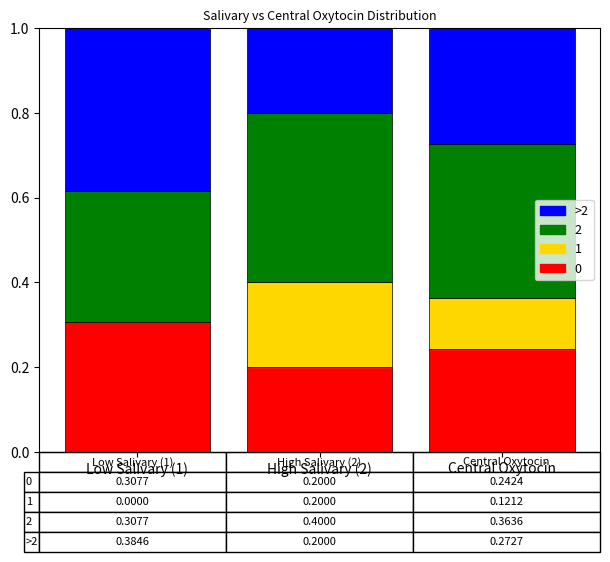

What is the total value across all series at Low Salivary (1)?

1.0